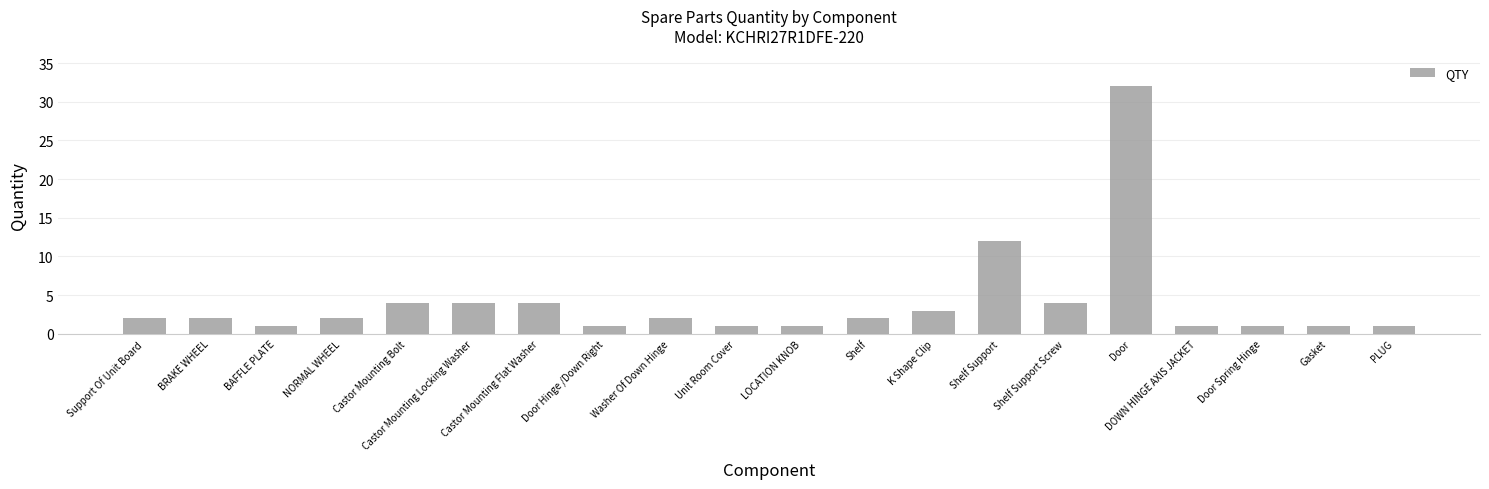

Reading left to right, what are all the values shown in this chart?

2	2	1	2	4	4	4	1	2	1	1	2	3	12	4	32	1	1	1	1